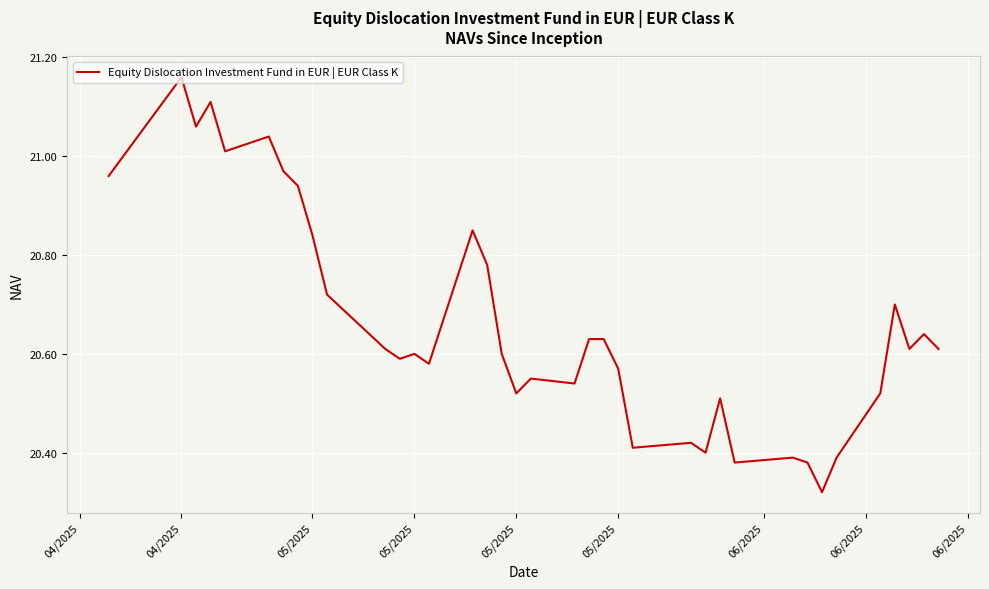

What is the difference between the maximum and minimum values?

0.8